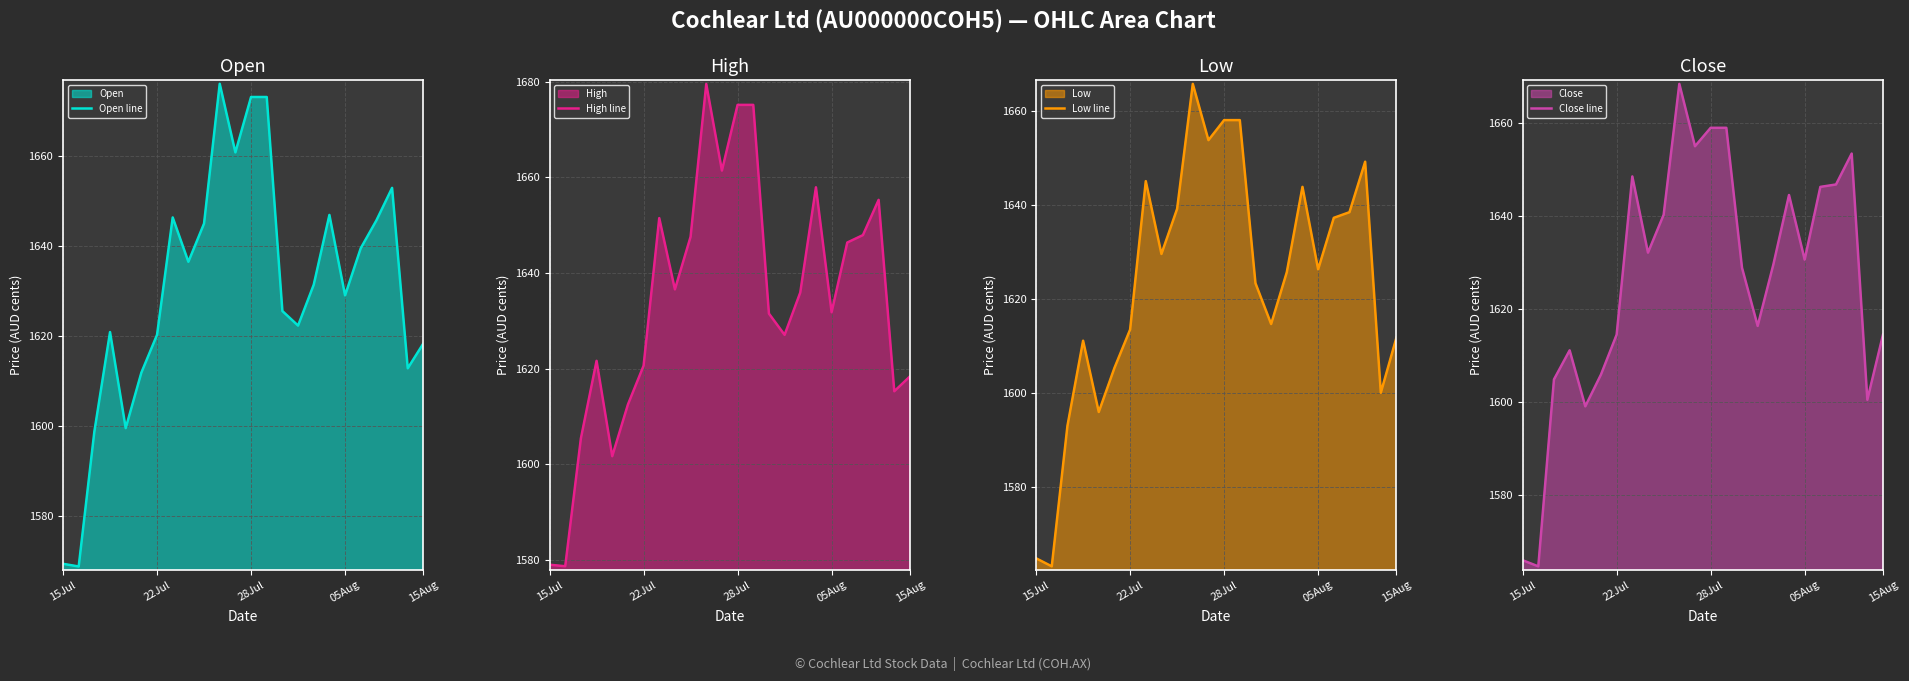

Is the value of Open line at 9 greater than the value of High line at 05Aug?

Yes